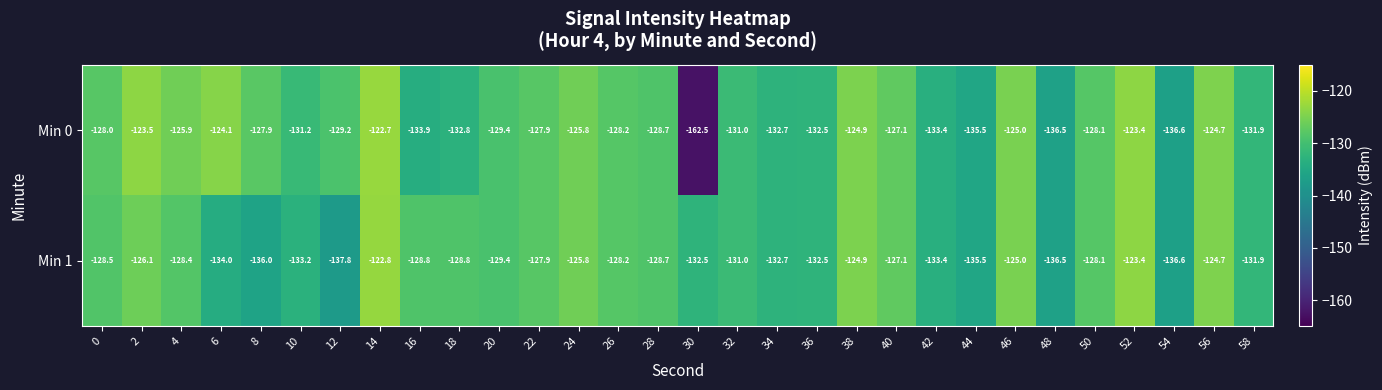

Is it true that Min 1 equals -128.5 at 0?

True